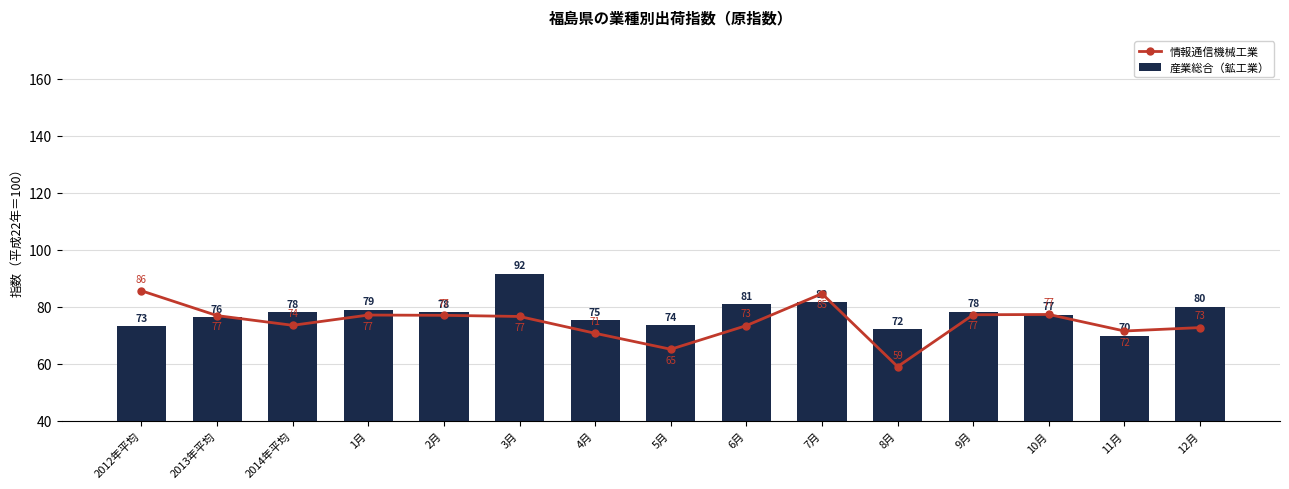

What is the difference between the maximum and second lowest values in the 情報通信機械工業 series?

20.5